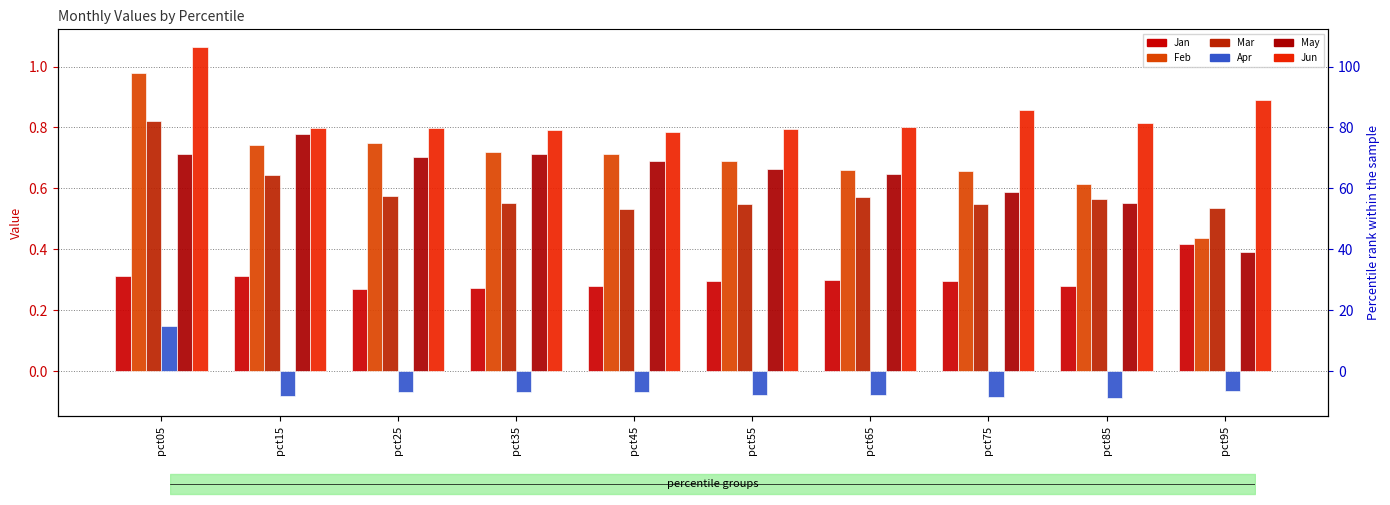

Between pct65 and pct85, which series saw the biggest shift?

May